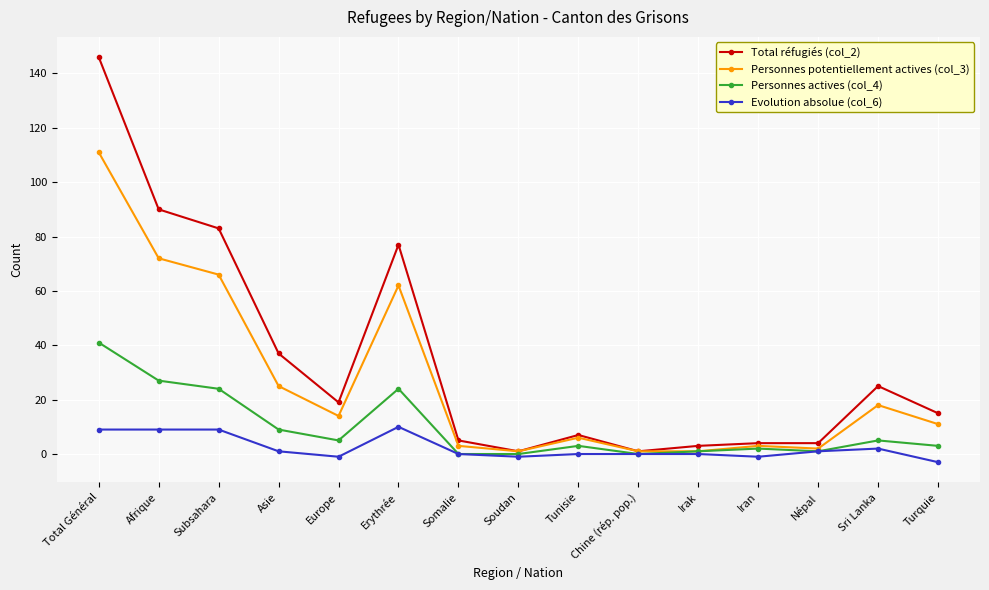

List the series in order of their overall mean, highest first.

Total réfugiés (col_2), Personnes potentiellement actives (col_3), Personnes actives (col_4), Evolution absolue (col_6)